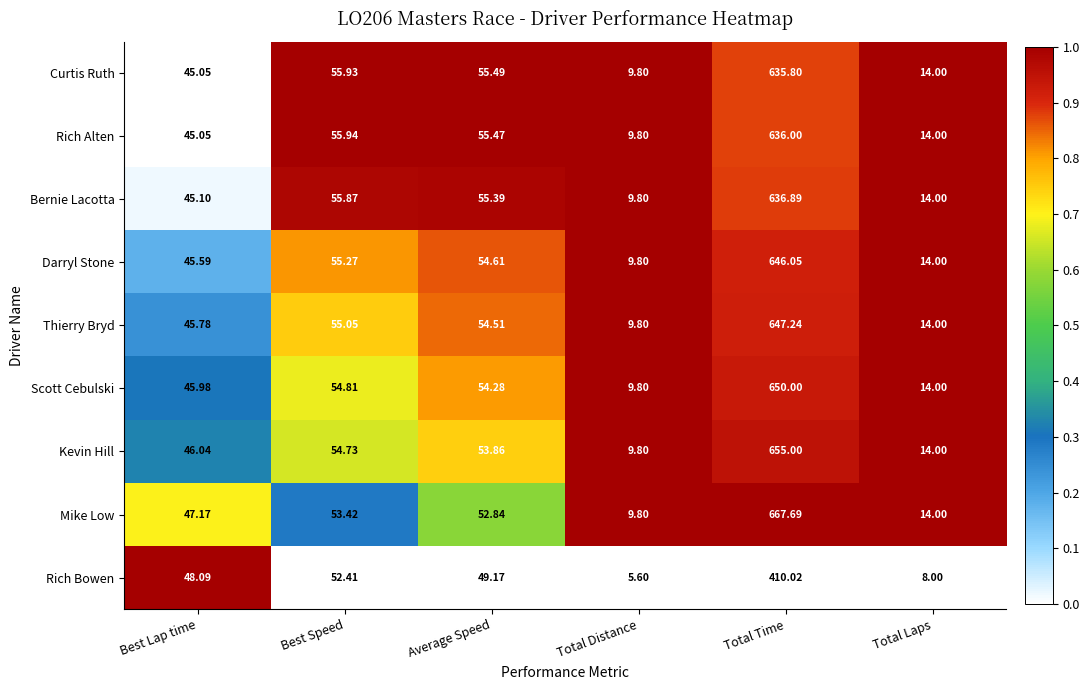

Which category has the highest value across all series?

Total Time